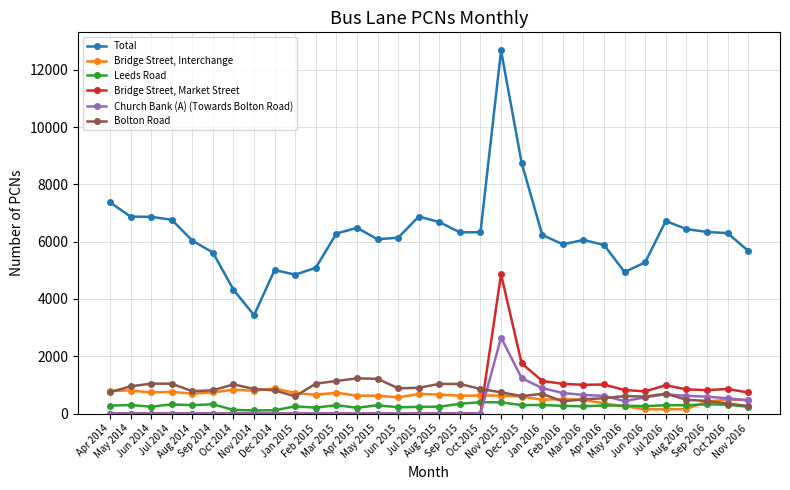

What is the difference between the Church Bank (A) (Towards Bolton Road) values at Oct 2016 and Jan 2015?

531